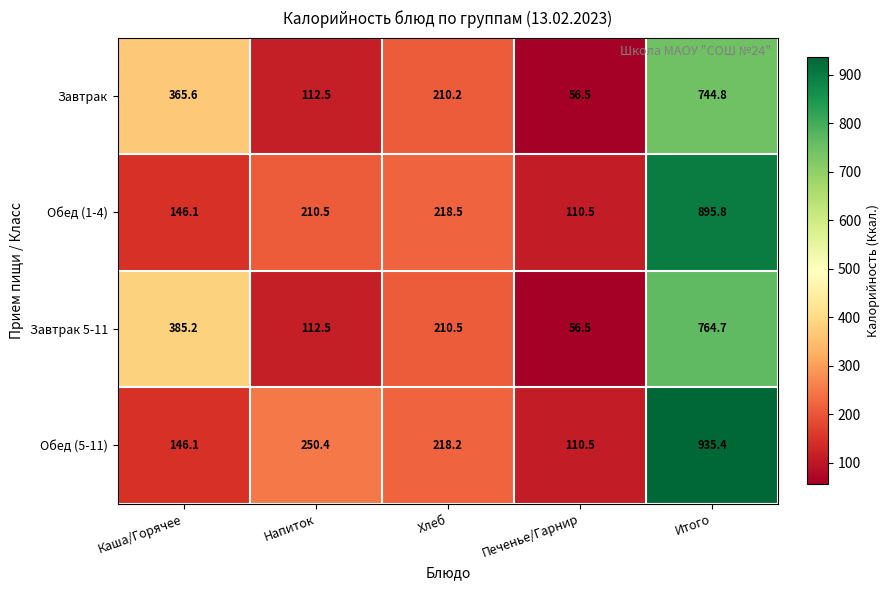

How many series are shown in this chart?

4